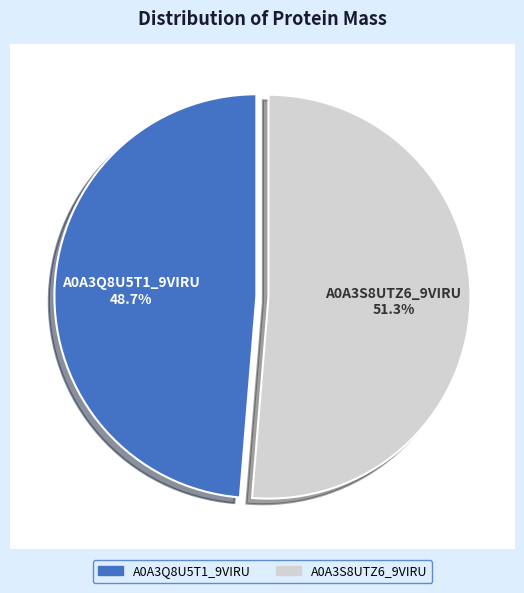

To the nearest percent, what is the difference between the largest and smallest slice percentages?

3%